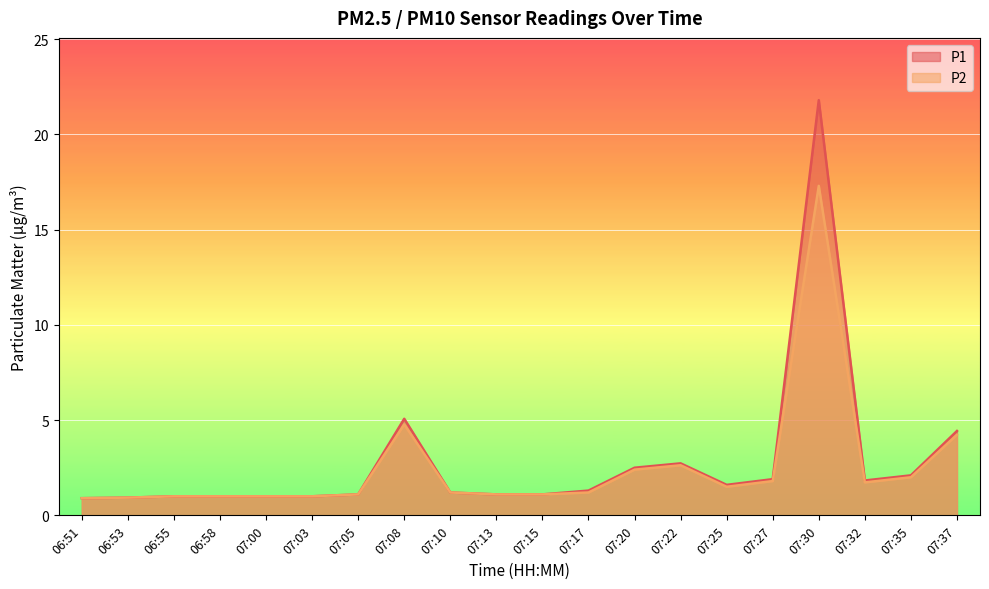

Which has a higher value, 07:15 or 07:10?

07:10